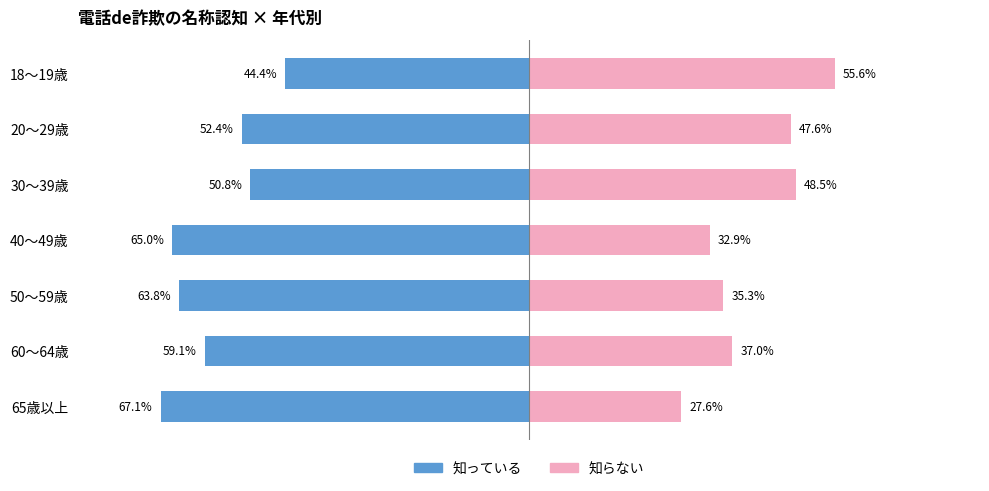

What is the total value across all series at 50～59歳?

-28.5